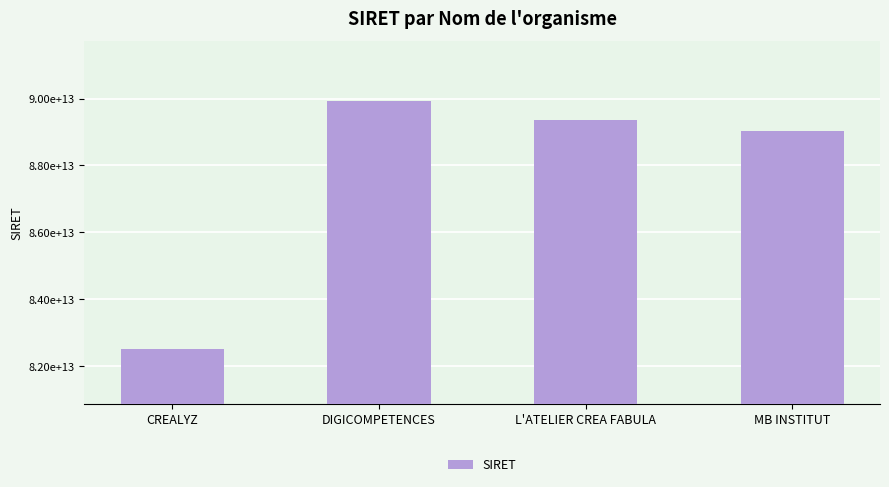

Are the bars horizontal?

No